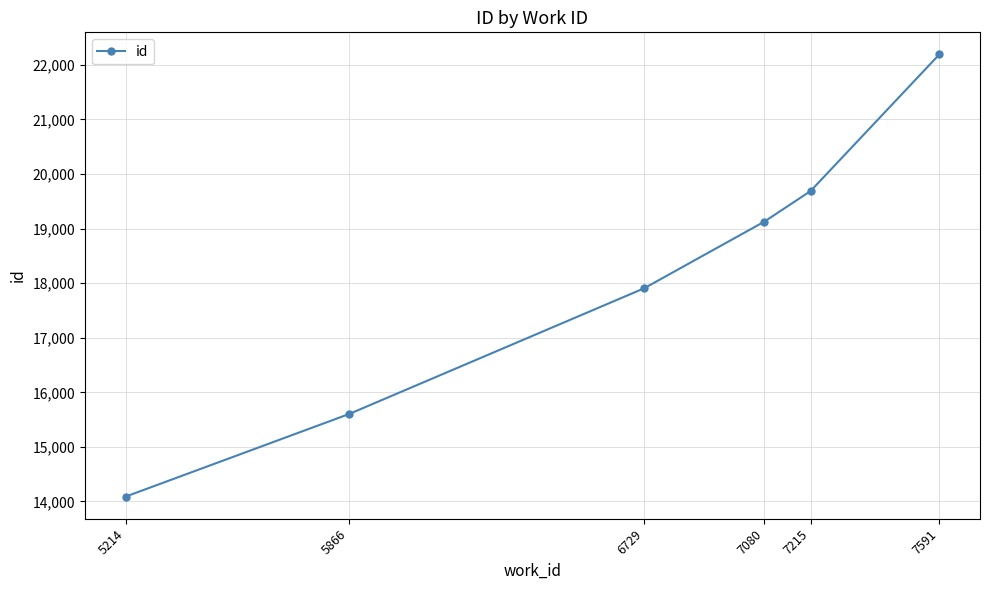

Reading left to right, extract all data points from this chart.

14089	15600	17906	19127	19687	22189